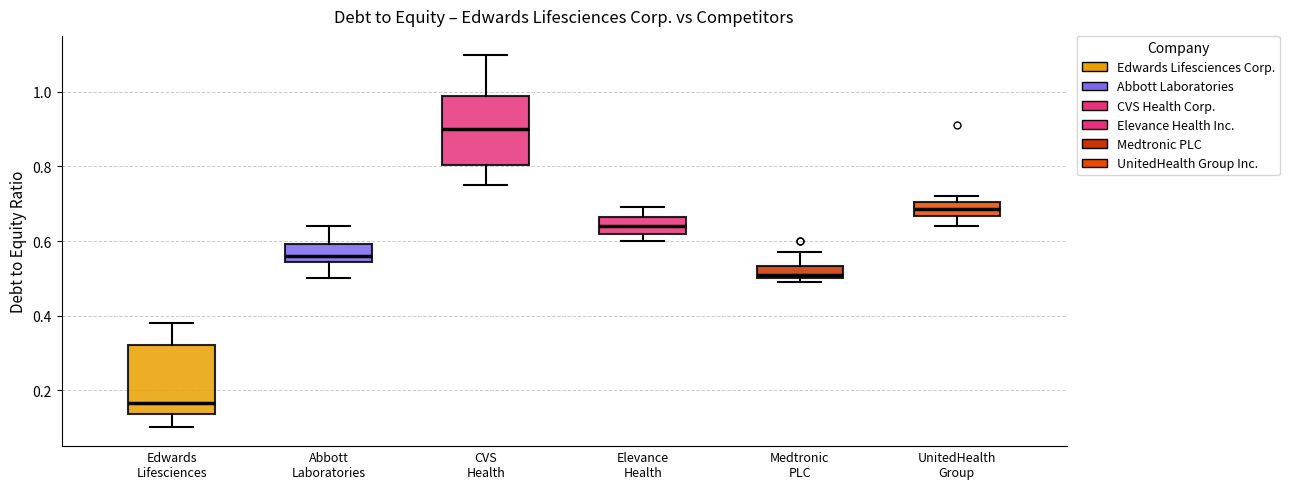

Reading left to right, read every box against the y-axis: the position of its median line, the range the box covers, and the ends of its whiskers. The values are not printed on the chart, so give them approximately, as read against the axis.

Edwards Lifesciences: median 0.16, box 0.14 to 0.32, whiskers 0.10 to 0.38
Abbott Laboratories: median 0.56, box 0.54 to 0.60, whiskers 0.50 to 0.64
CVS Health: median 0.90, box 0.80 to 1.00, whiskers 0.76 to 1.10
Elevance Health: median 0.64, box 0.62 to 0.66, whiskers 0.60 to 0.70
Medtronic PLC: median 0.52, box 0.50 to 0.54, whiskers 0.50 (just below the box's lower edge) to 0.58
UnitedHealth Group: median 0.68, box 0.66 to 0.70, whiskers 0.64 to 0.72